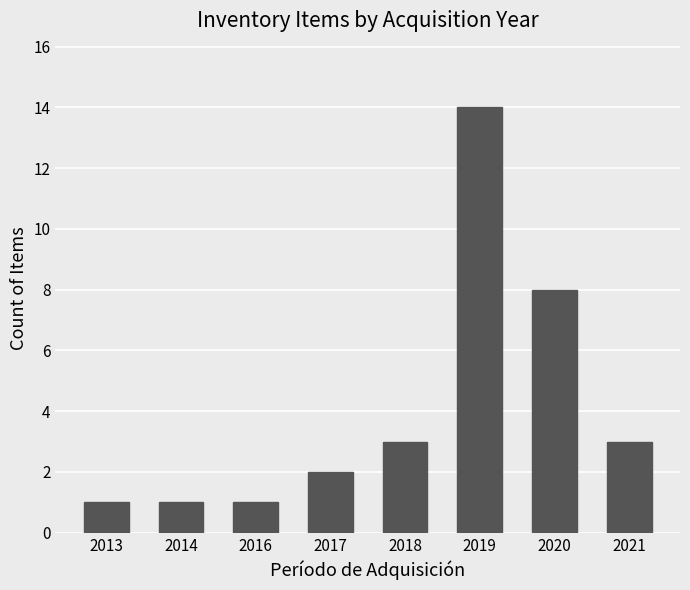

What is the maximum value shown in the chart?

14